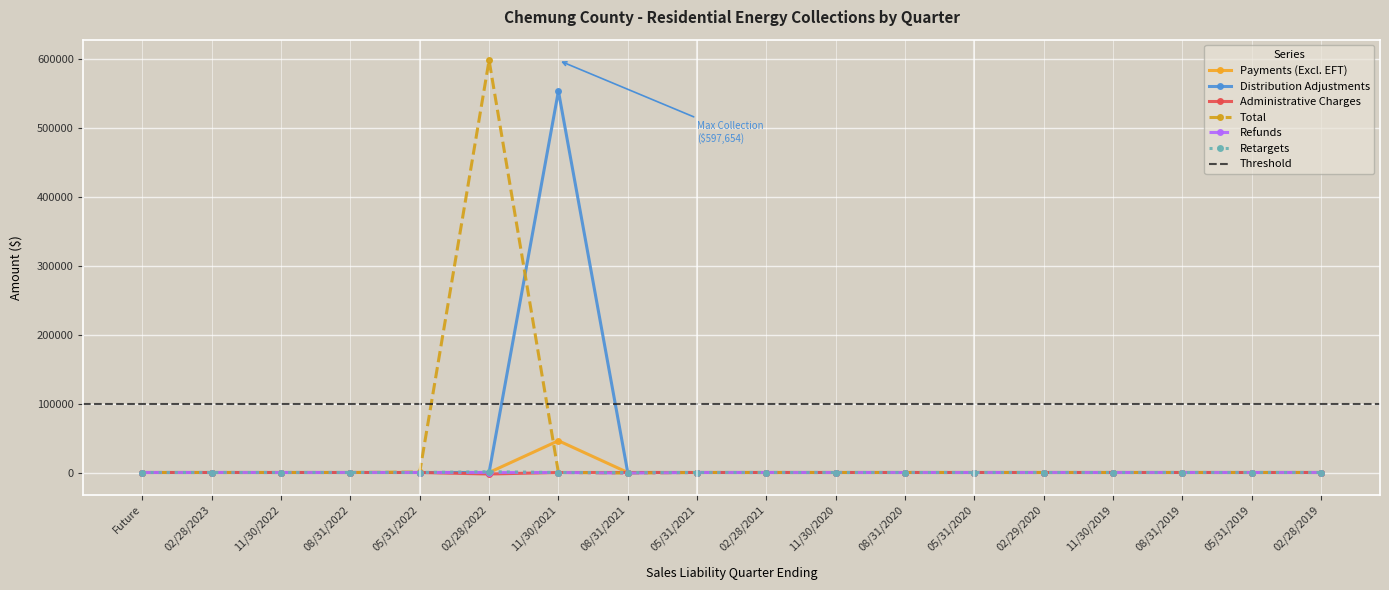

What is the lowest value of the Refunds series?

-847.0